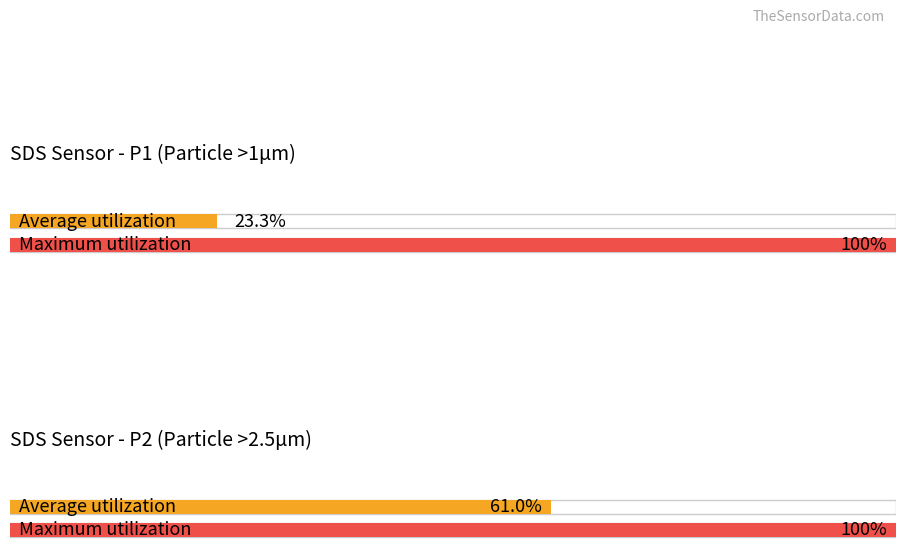

Are the bars grouped side by side (vs. stacked)?

Yes